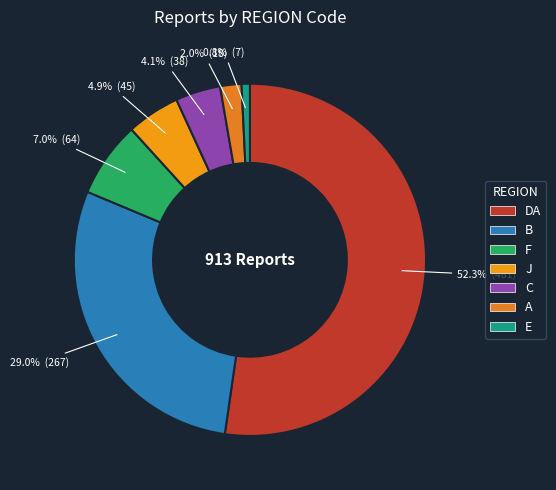

How much of the chart is everything except C?

95.9%